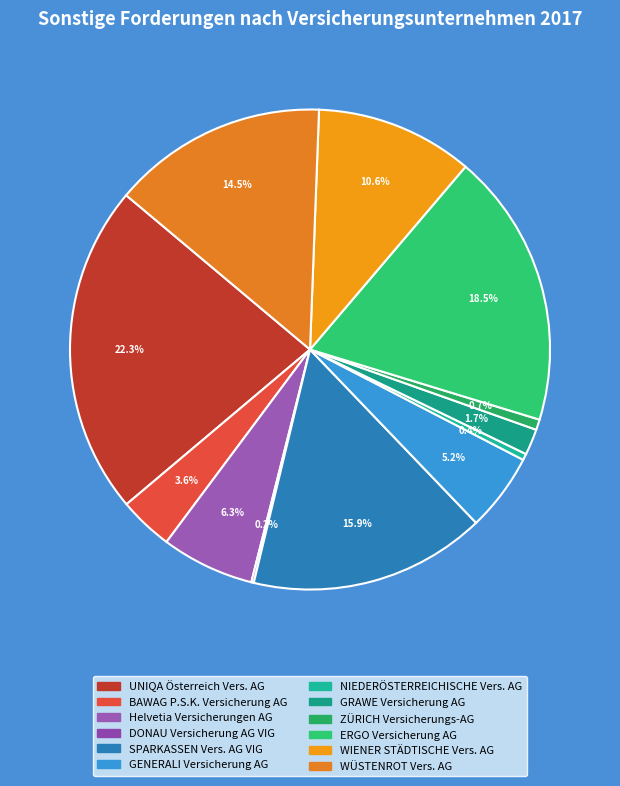

What is the largest slice in the pie chart?

UNIQA Österreich Vers. AG